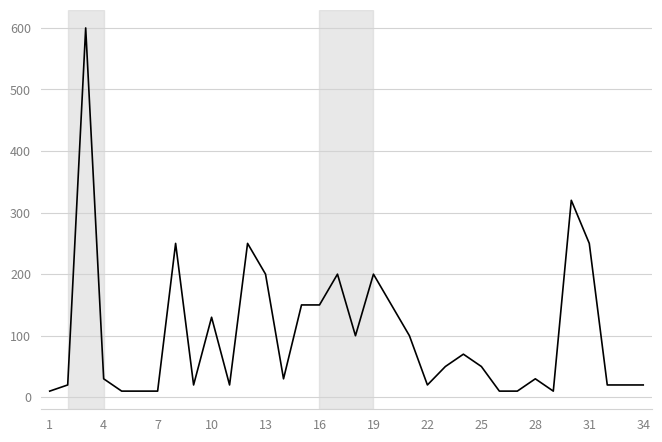

What is the sum of all values?

3520